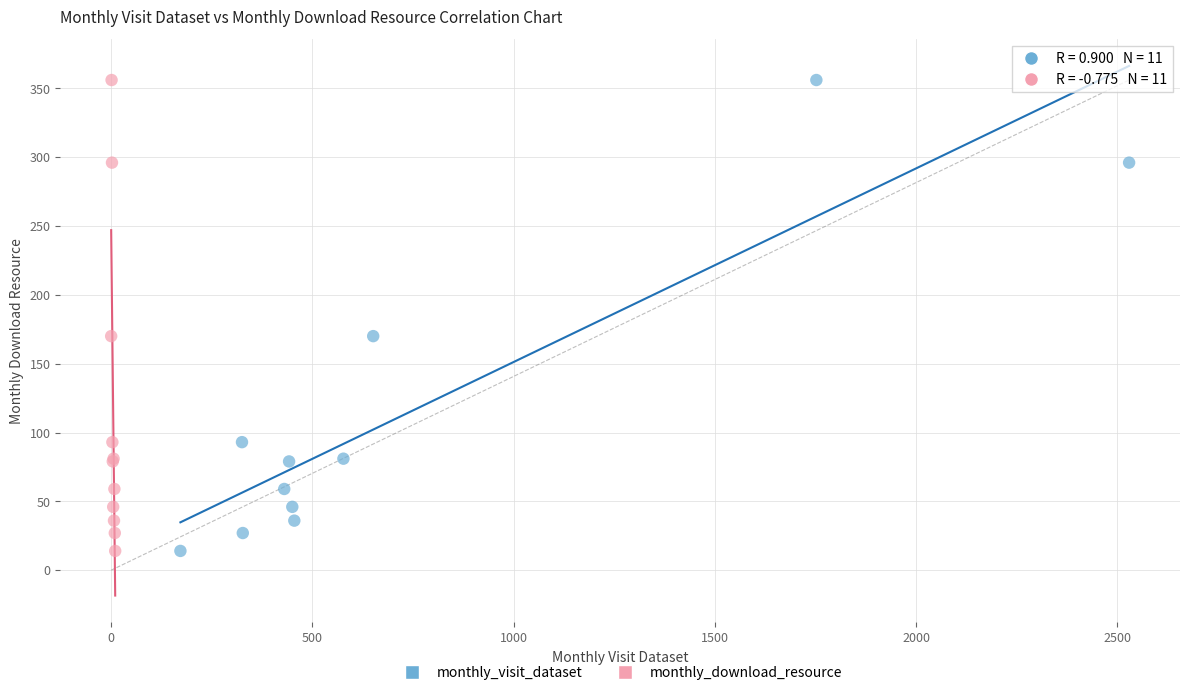

What are all the series names shown in the legend?

monthly_visit_dataset, monthly_download_resource